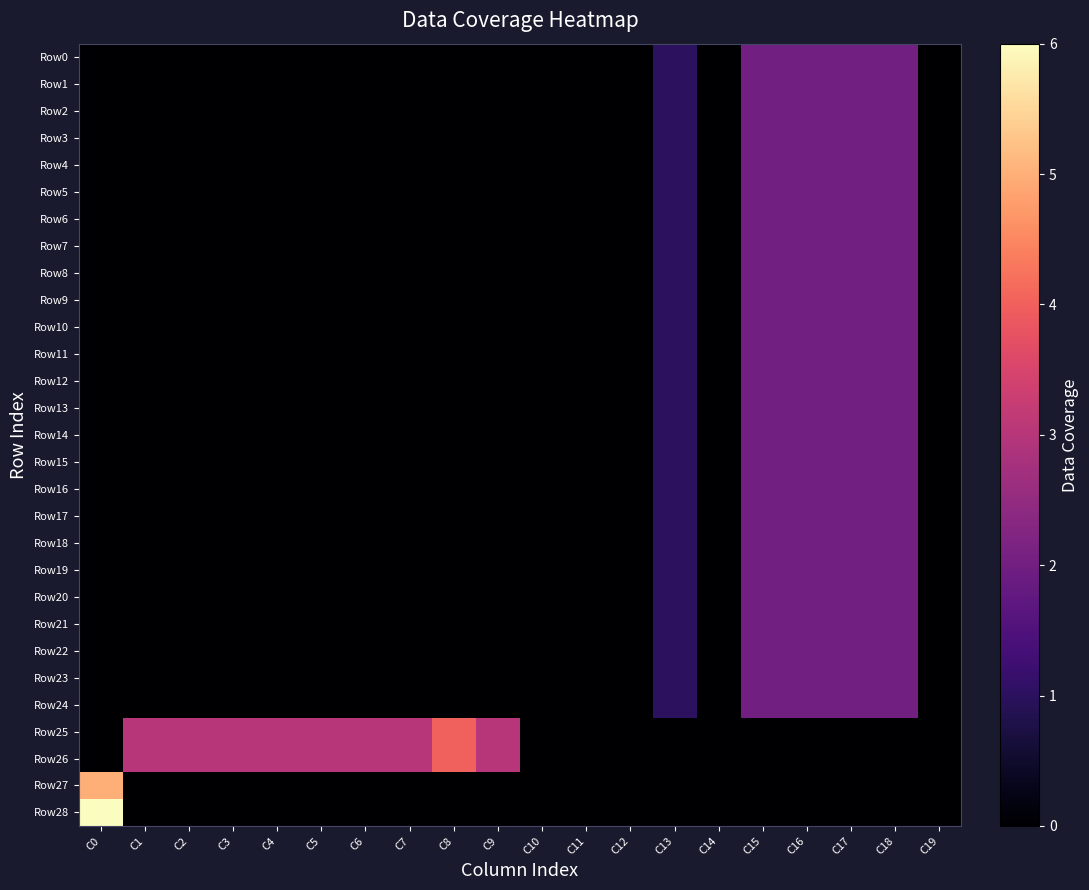

At how many categories does at least one series exceed 3?

2